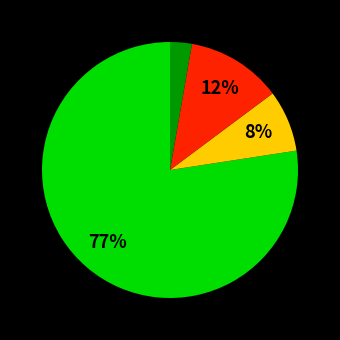

To the nearest percent, what is the average slice percentage?

25%